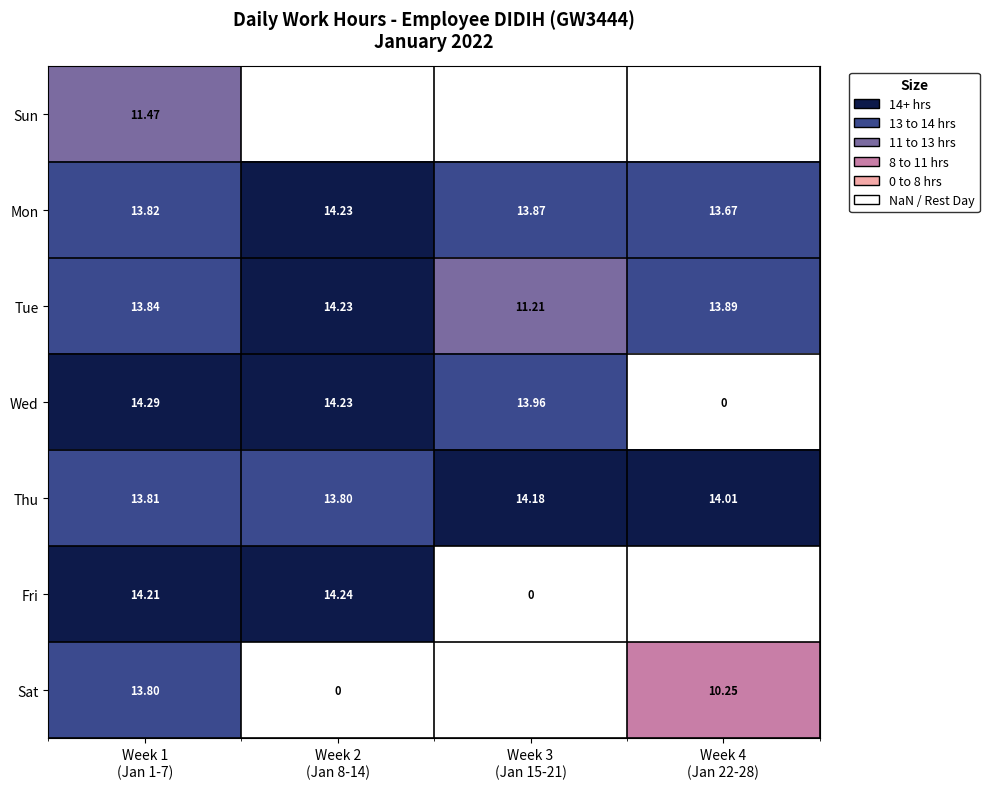

Which series has the largest total across all categories?

Thu